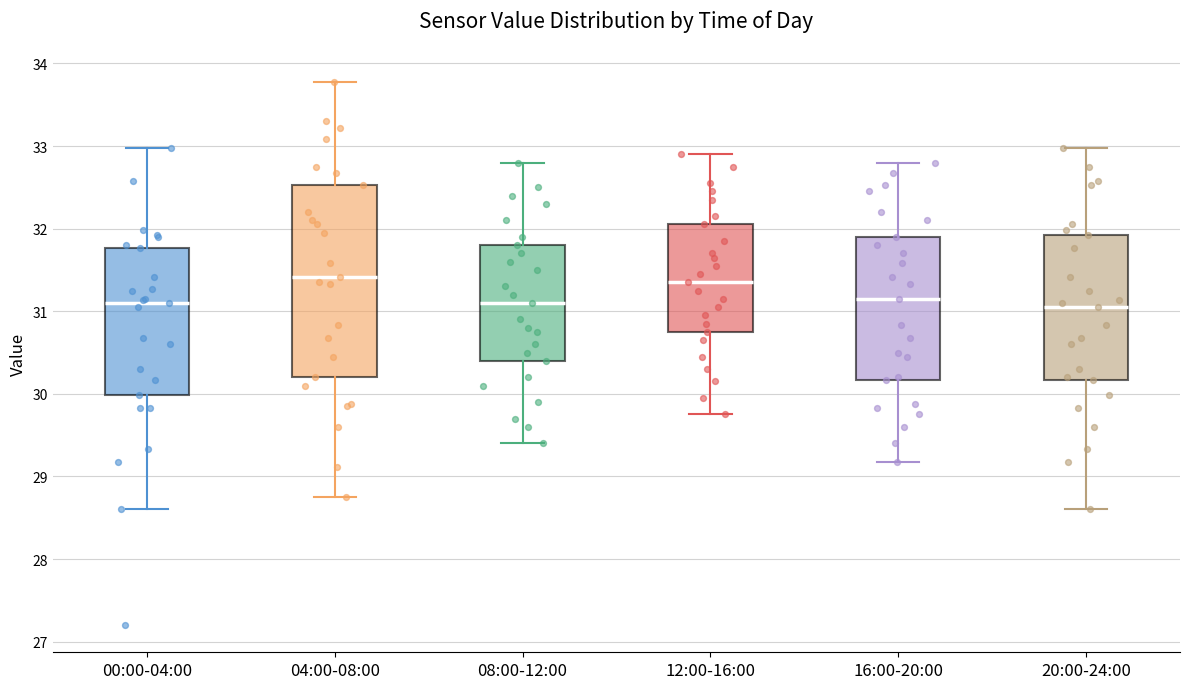

Reading left to right, read every box against the y-axis: the position of its median line, the range the box covers, and the ends of its whiskers. The values are not printed on the chart, so give them approximately, as read against the axis.

00:00-04:00: median 31.1, box 30.0 to 31.8, whiskers 28.6 to 33.0
04:00-08:00: median 31.4, box 30.2 to 32.5, whiskers 28.8 to 33.8
08:00-12:00: median 31.1, box 30.4 to 31.8, whiskers 29.4 to 32.8
12:00-16:00: median 31.4, box 30.8 to 32.1, whiskers 29.8 to 32.9
16:00-20:00: median 31.2, box 30.2 to 31.9, whiskers 29.2 to 32.8
20:00-24:00: median 31.1, box 30.2 to 31.9, whiskers 28.6 to 33.0